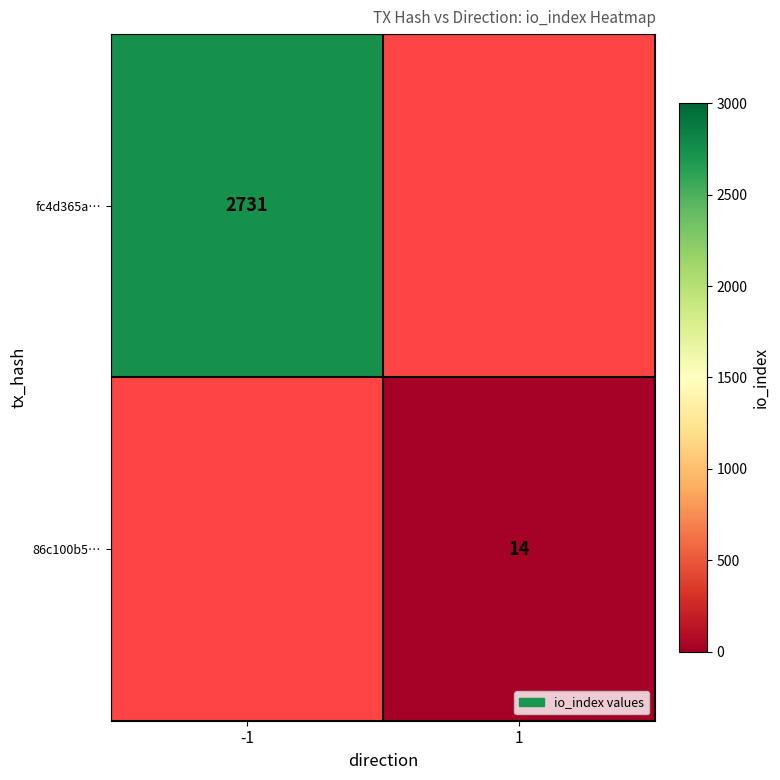

How many data points does each series have?

2